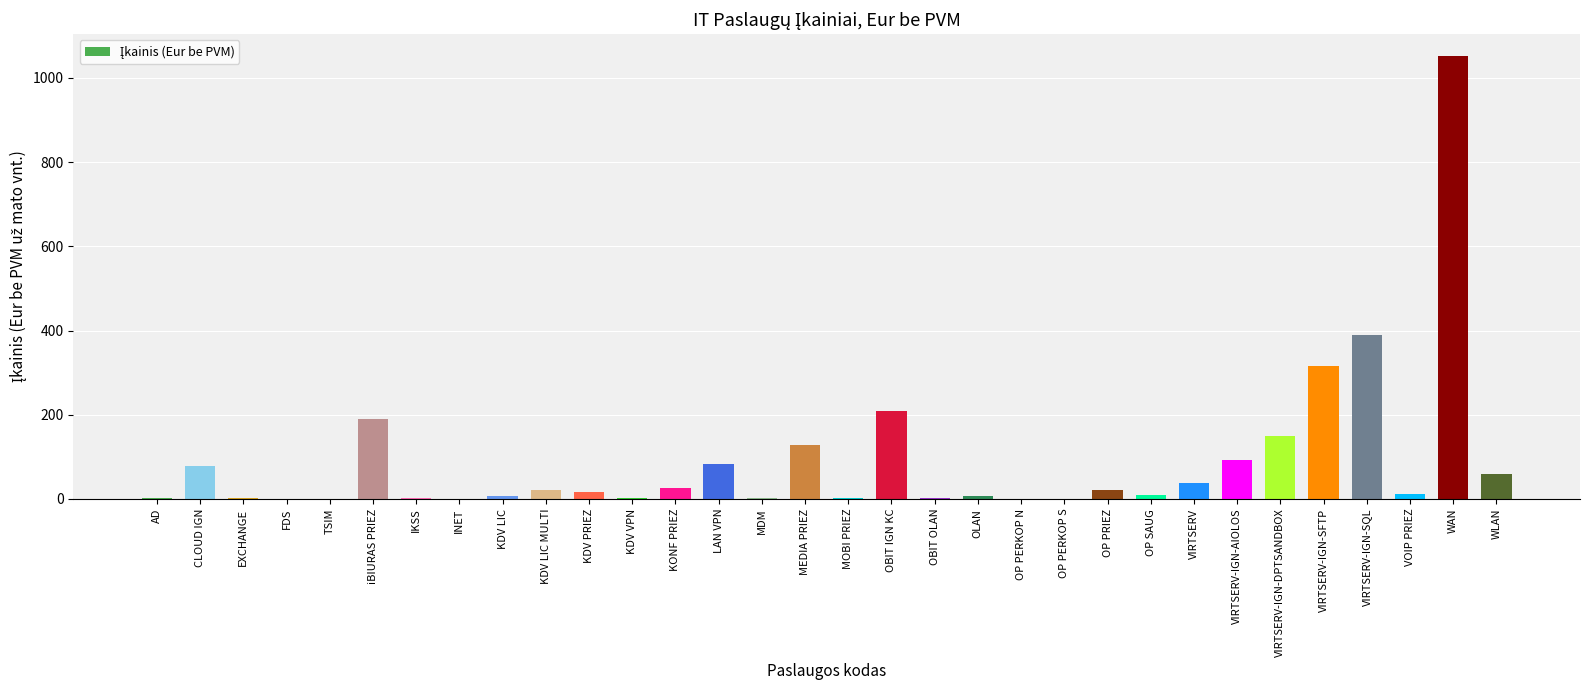

What is the change in value from MEDIA PRIEZ to VIRTSERV?

-90.5